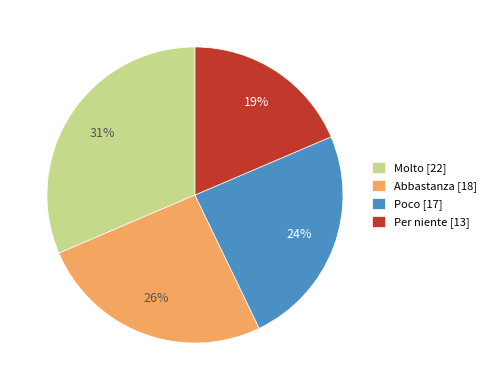

To the nearest percent, what is the average slice percentage?

25%